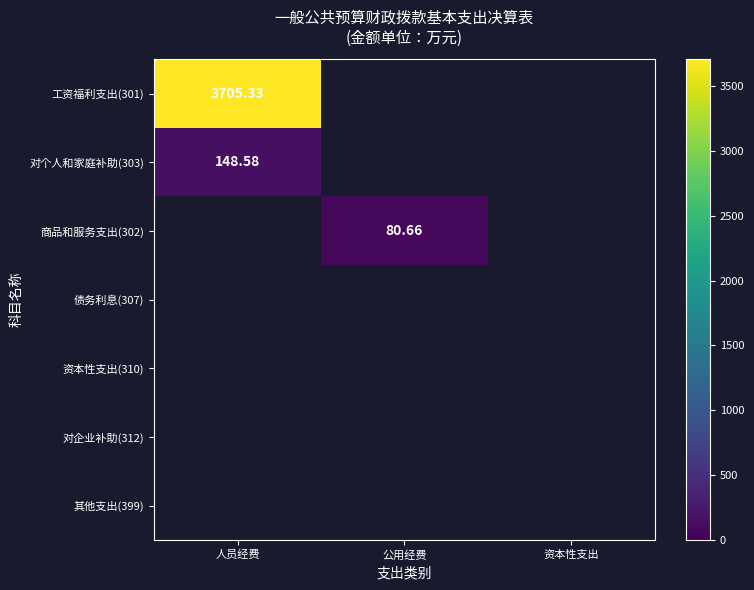

At how many categories does at least one series exceed 293?

1